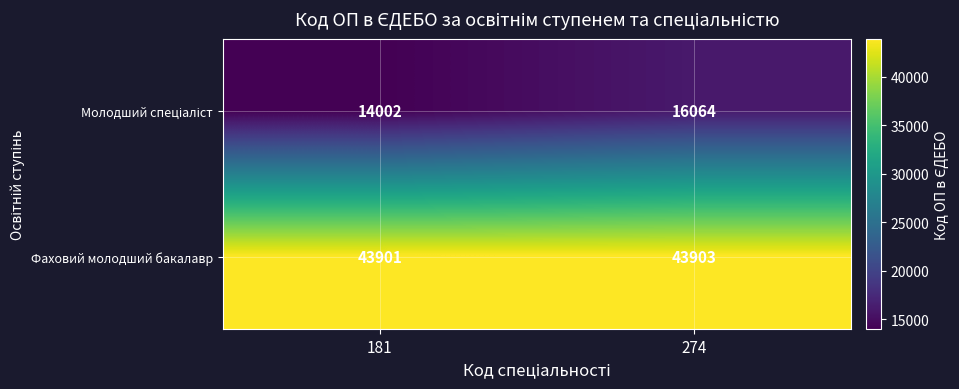

The Фаховий молодший бакалавр series shows 24577 at 274. True or false?

False